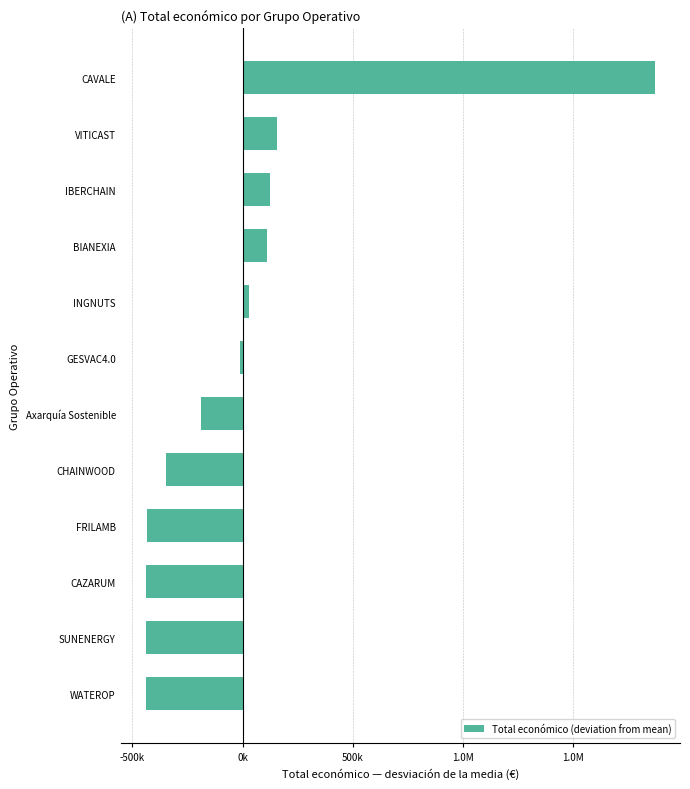

Are the bars horizontal?

Yes